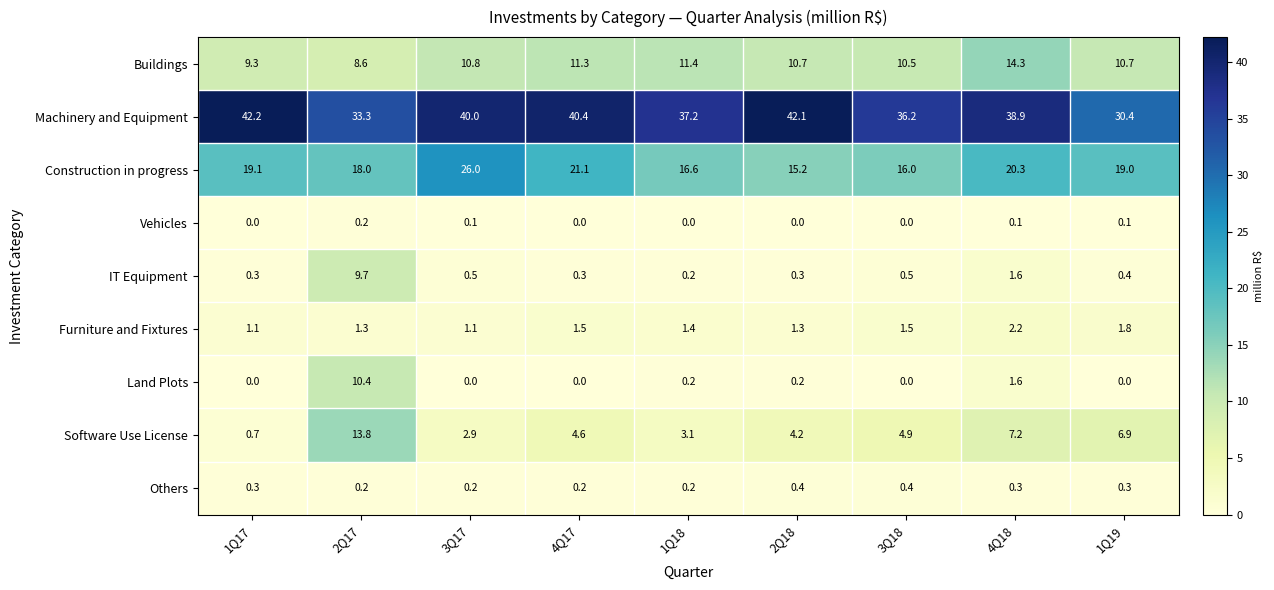

What is the greatest value displayed?

42.2